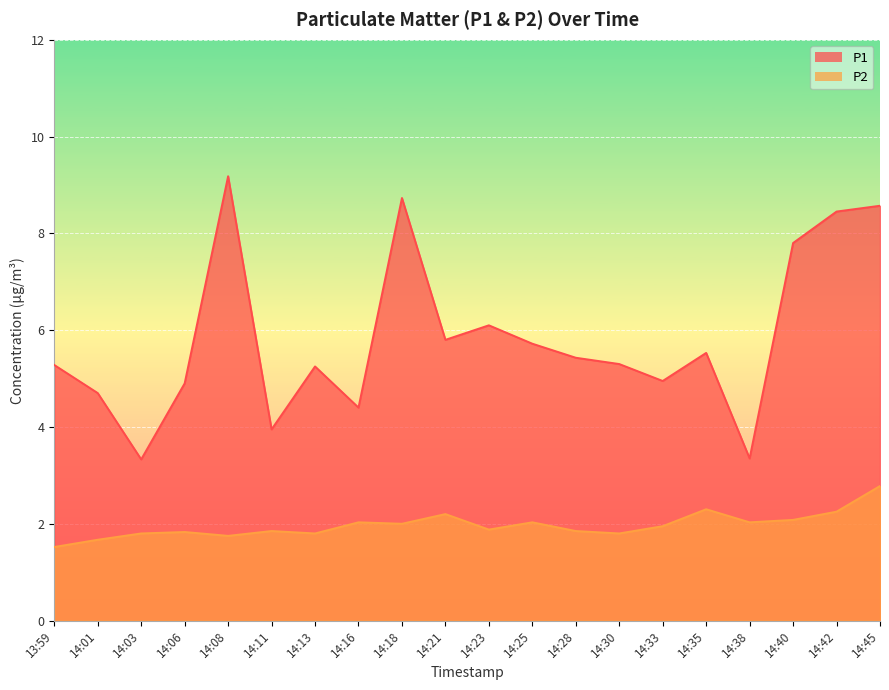

What is the total value across all series at 14:11?

5.8